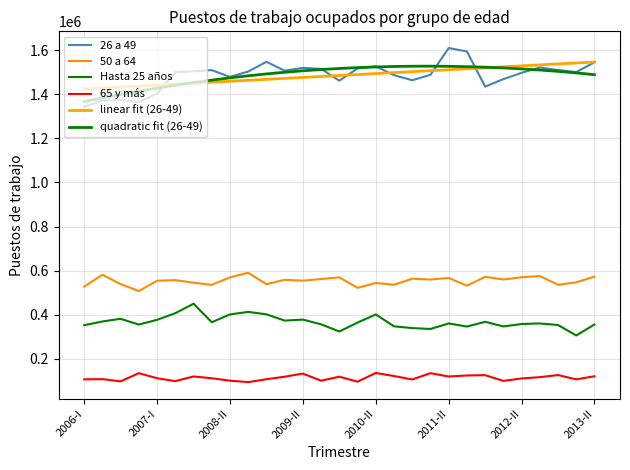

Does the chart display data point markers on the line(s)?

No